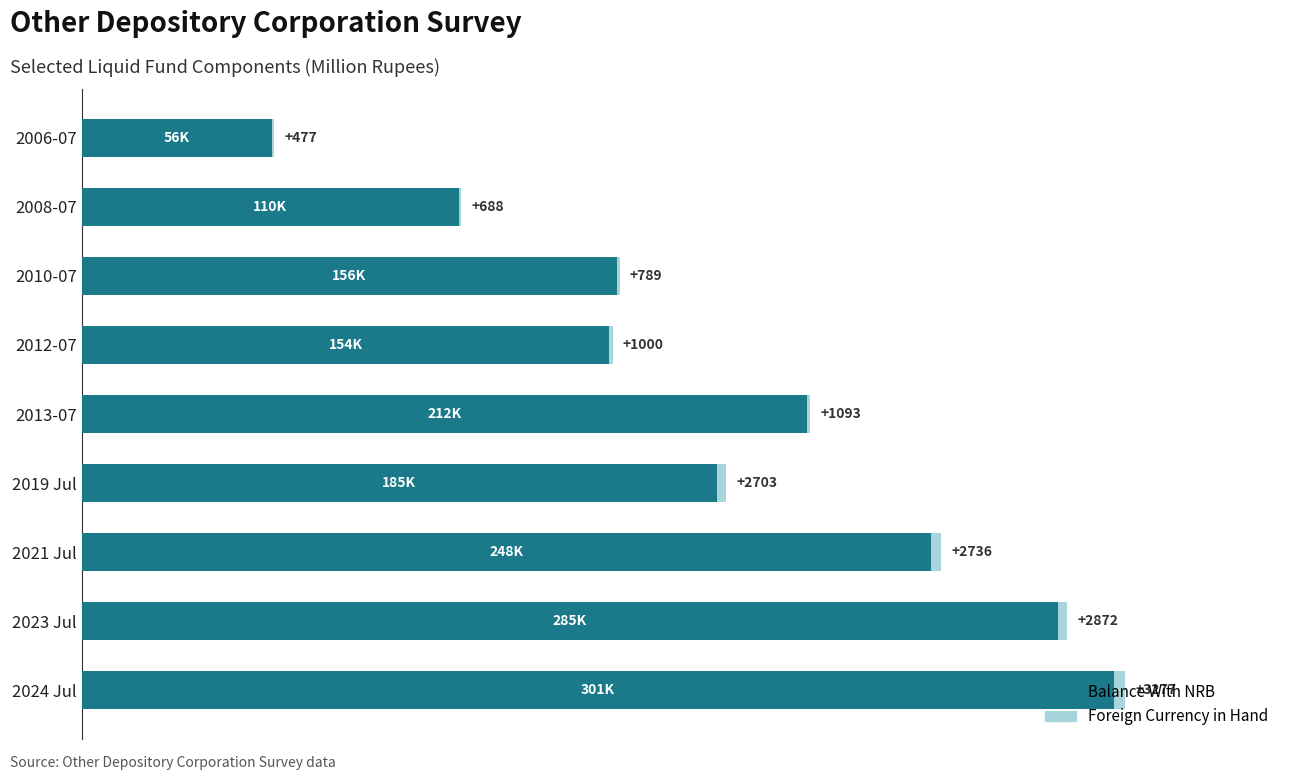

Which category has the highest value in the Balance With NRB series?

2024 Jul